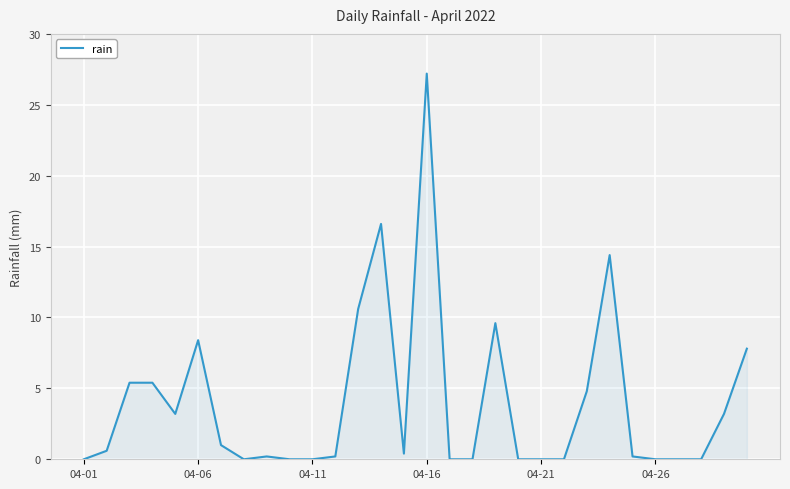

How many lines are shown in the chart?

1